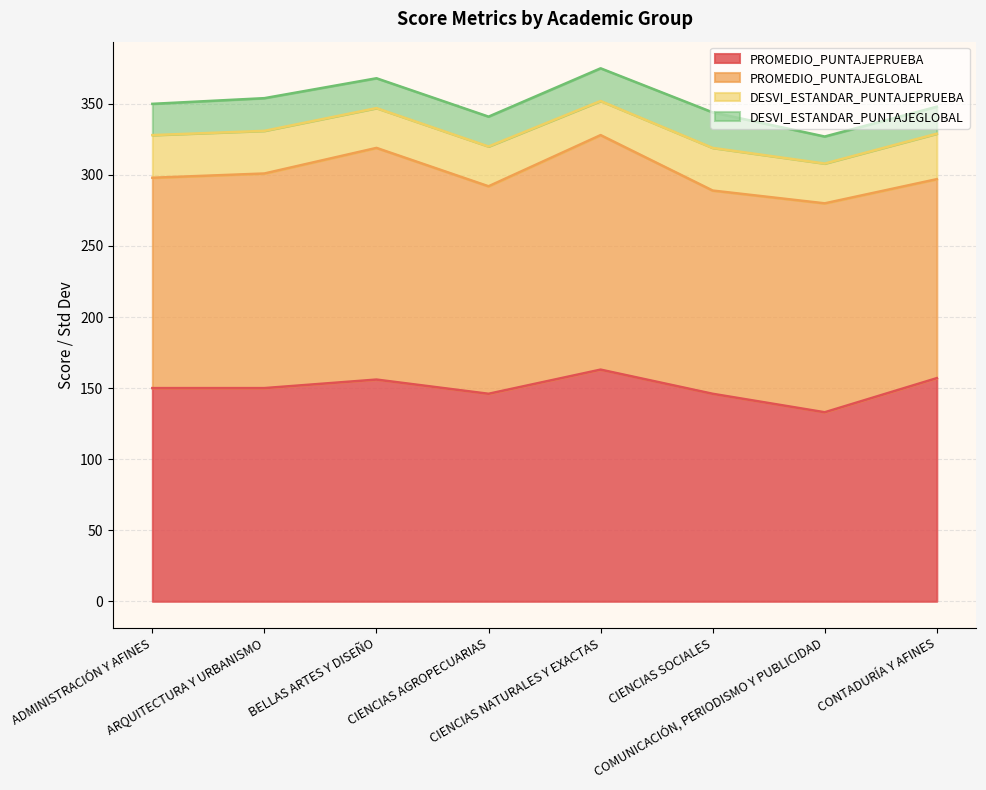

What is the label of the 6th point from the left?

CIENCIAS SOCIALES